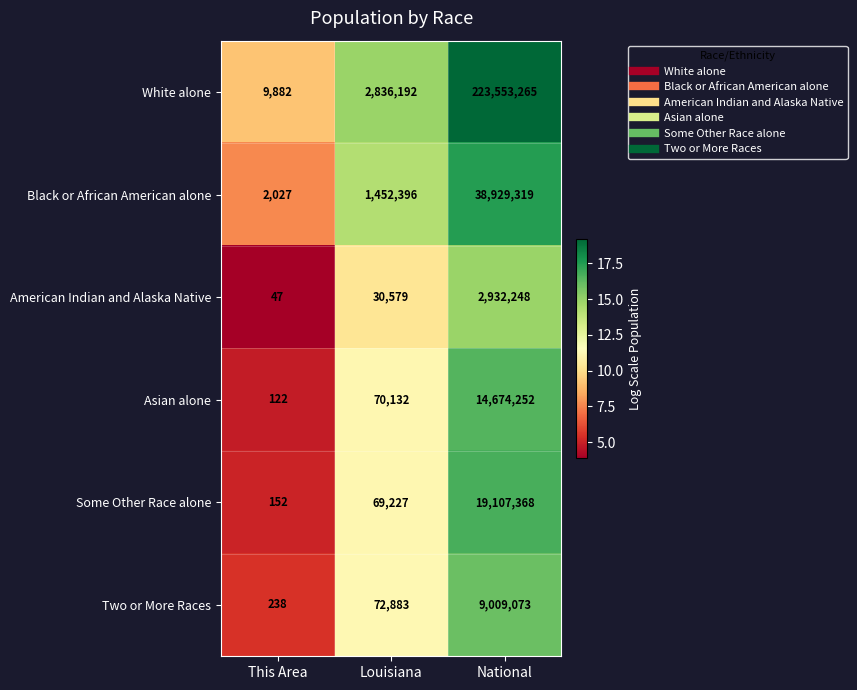

Reading left to right, what are all the values shown in this chart?

White alone: 9882	2836192	223553265
Black or African American alone: 2027	1452396	38929319
American Indian and Alaska Native: 47	30579	2932248
Asian alone: 122	70132	14674252
Some Other Race alone: 152	69227	19107368
Two or More Races: 238	72883	9009073